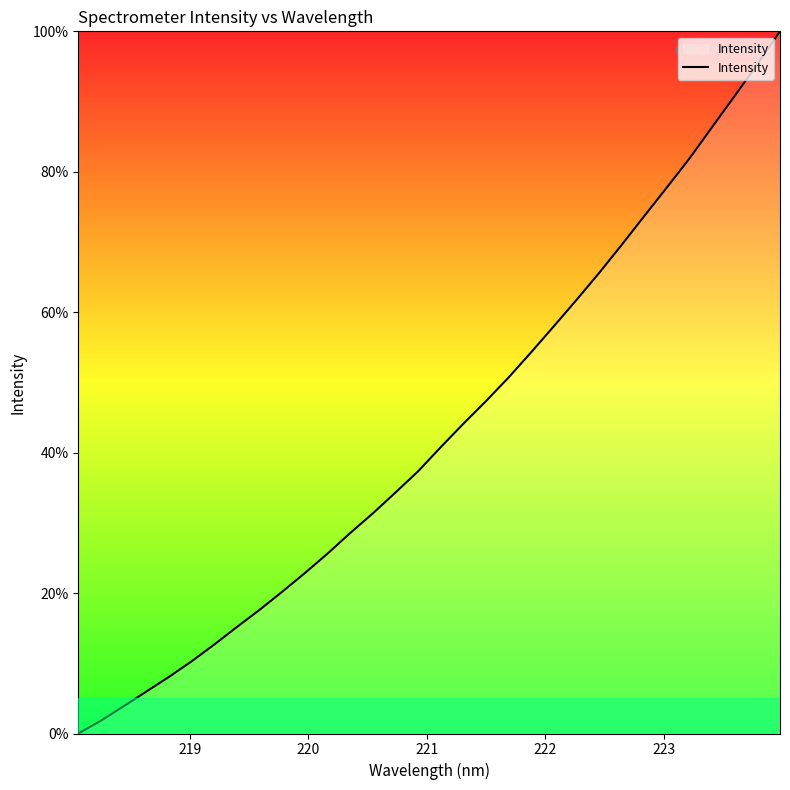

What is the maximum value shown in the chart?

100.0